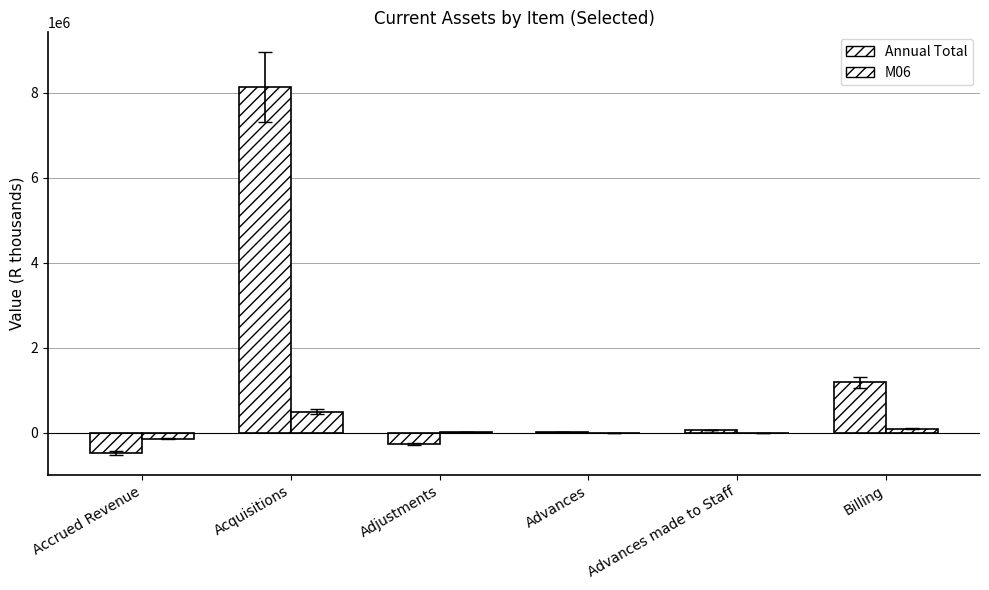

At which label is M06 closest to 178302?

Billing